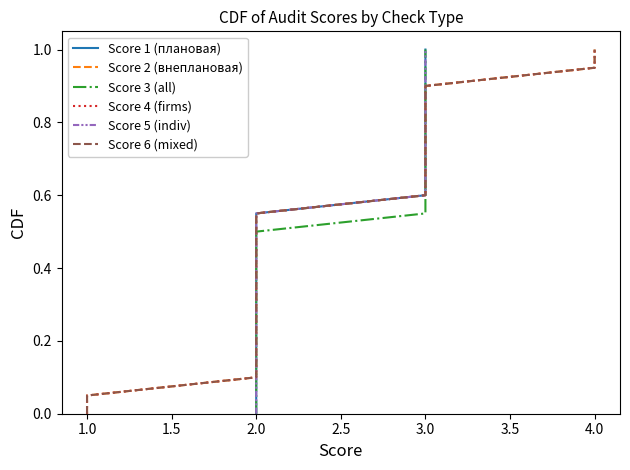

What is the greatest value displayed?

1.0